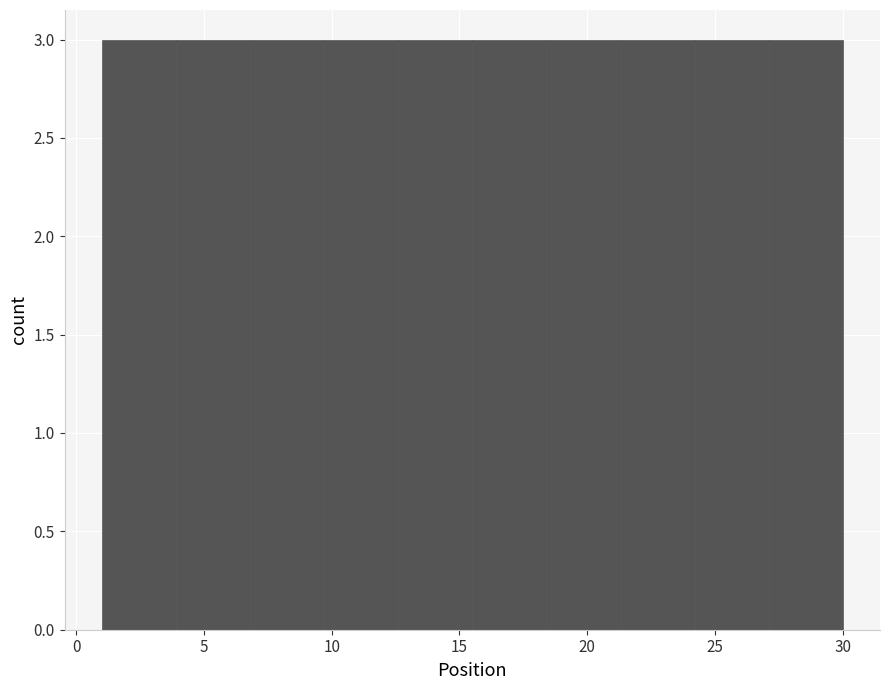

Reading left to right, list every bar in this chart as the range it spans on the x-axis followed by its height. Neither the bar edges nor the heights are printed on the chart, so give them approximately, as read against the axes.

1.0 to 3.9: 3
3.9 to 6.8: 3
6.8 to 9.7: 3
9.7 to 12.6: 3
12.6 to 15.5: 3
15.5 to 18.4: 3
18.4 to 21.3: 3
21.3 to 24.2: 3
24.2 to 27.1: 3
27.1 to 30.0: 3